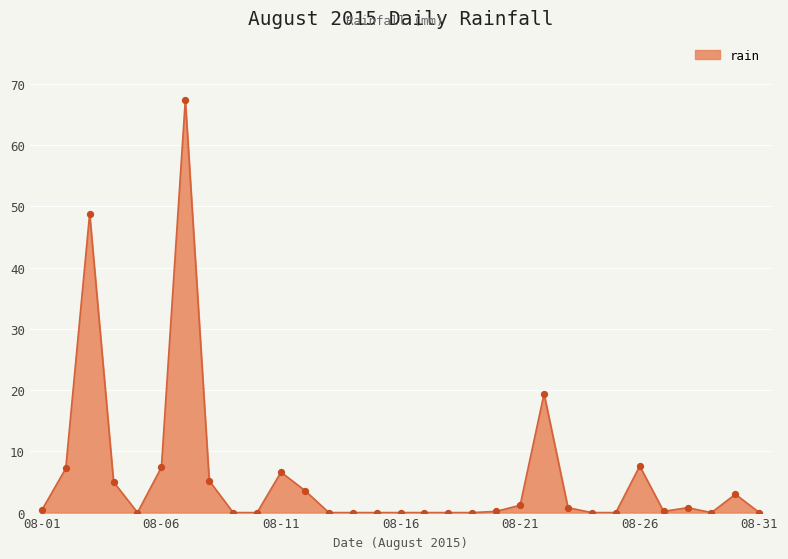

What is the difference between the maximum and minimum values?

67.4